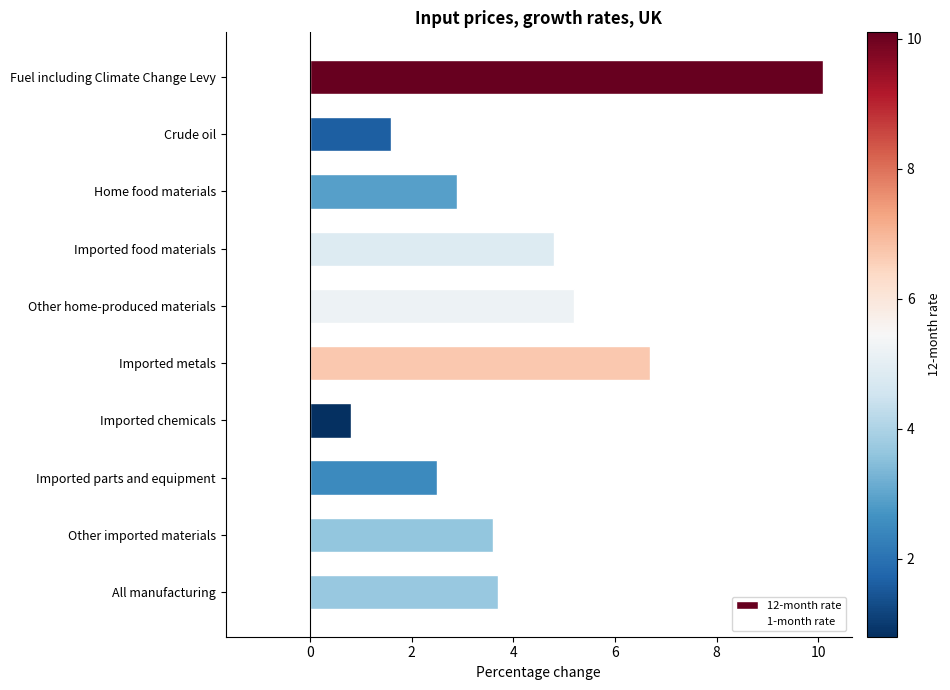

Reading top to bottom, extract all data points from this chart.

Fuel including Climate Change Levy=10.1	Crude oil=1.6	Home food materials=2.9	Imported food materials=4.8	Other home-produced materials=5.2	Imported metals=6.7	Imported chemicals=0.8	Imported parts and equipment=2.5	Other imported materials=3.6	All manufacturing=3.7